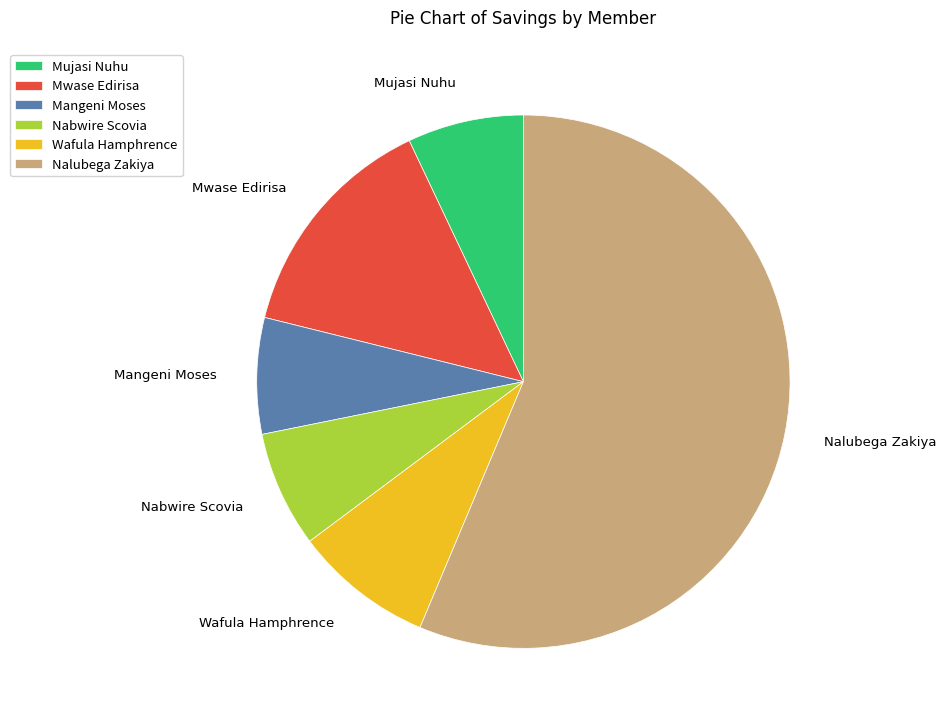

Approximately how many times larger is the value at Mujasi Nuhu compared to Mangeni Moses?

1.0